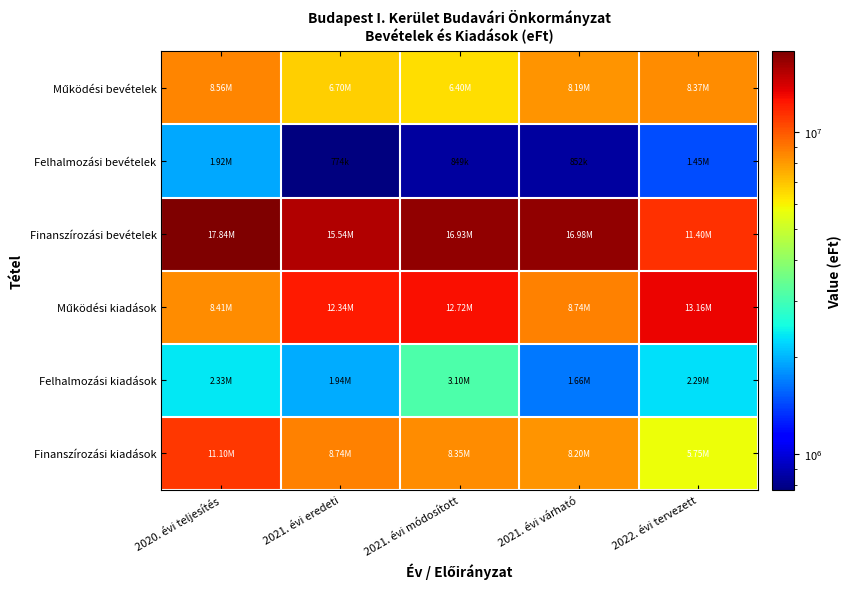

Which series has the widest spread of values?

Finanszírozási bevételek